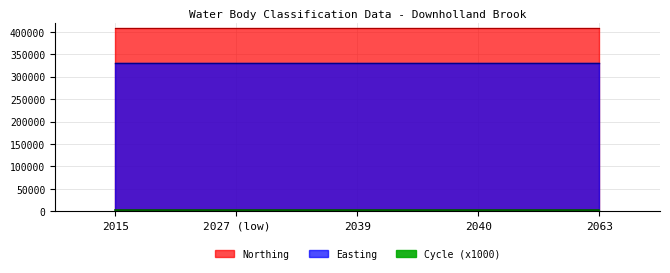

What is the total value across all series at 2063?

738805